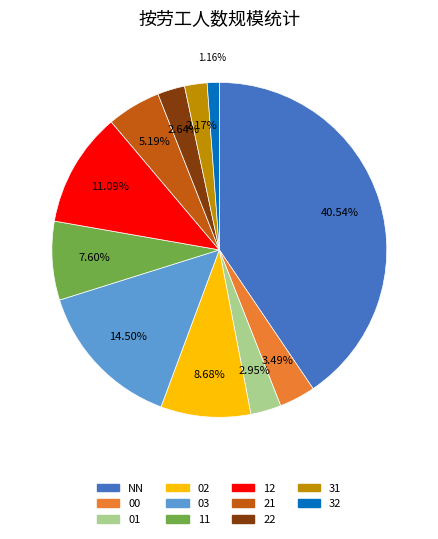

What portion of the pie excludes NN?

59.5%